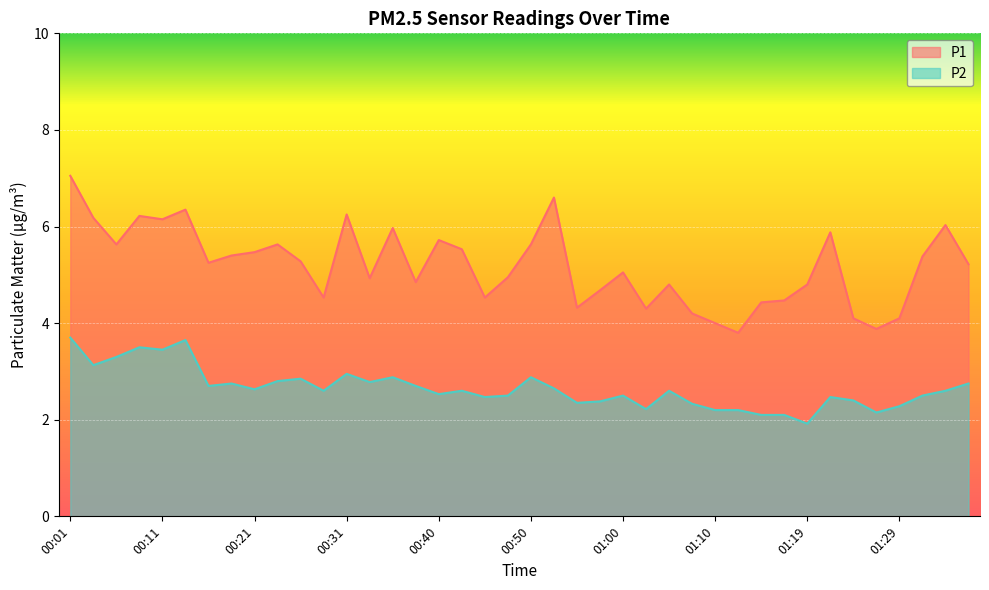

What is the lowest value of the P1 series?

3.8